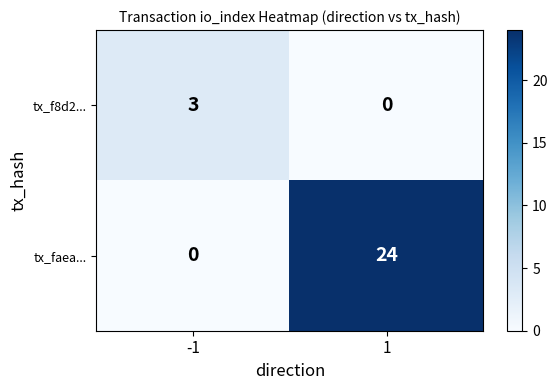

Which series has the largest total across all categories?

tx_faea...